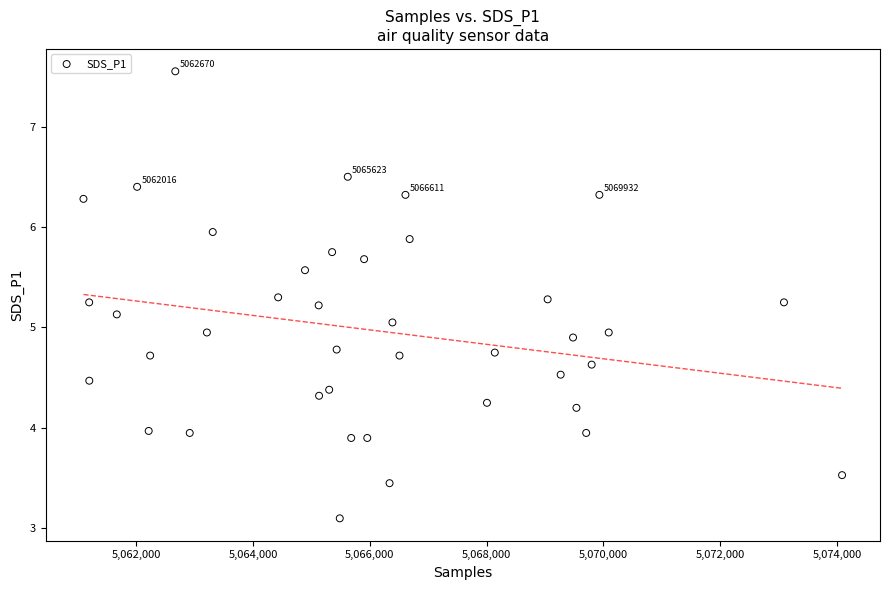

What is the range of X values (max minus min)?

12991.0